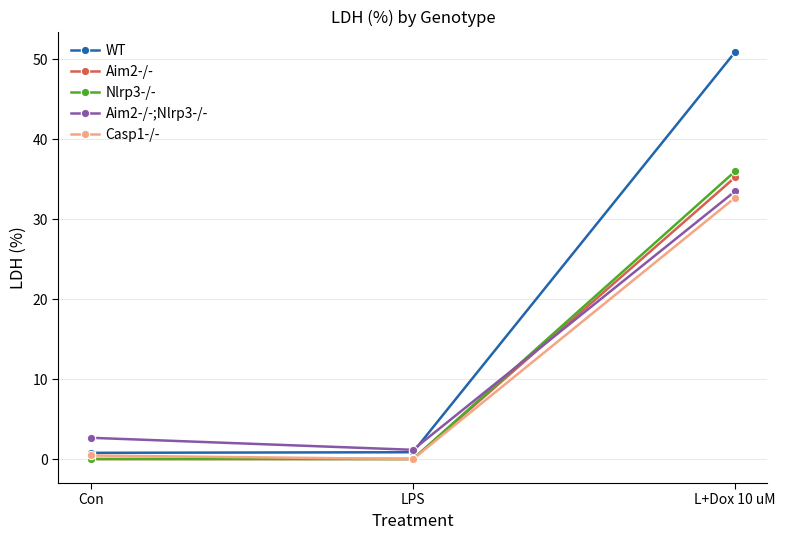

Which series has the widest spread of values?

WT